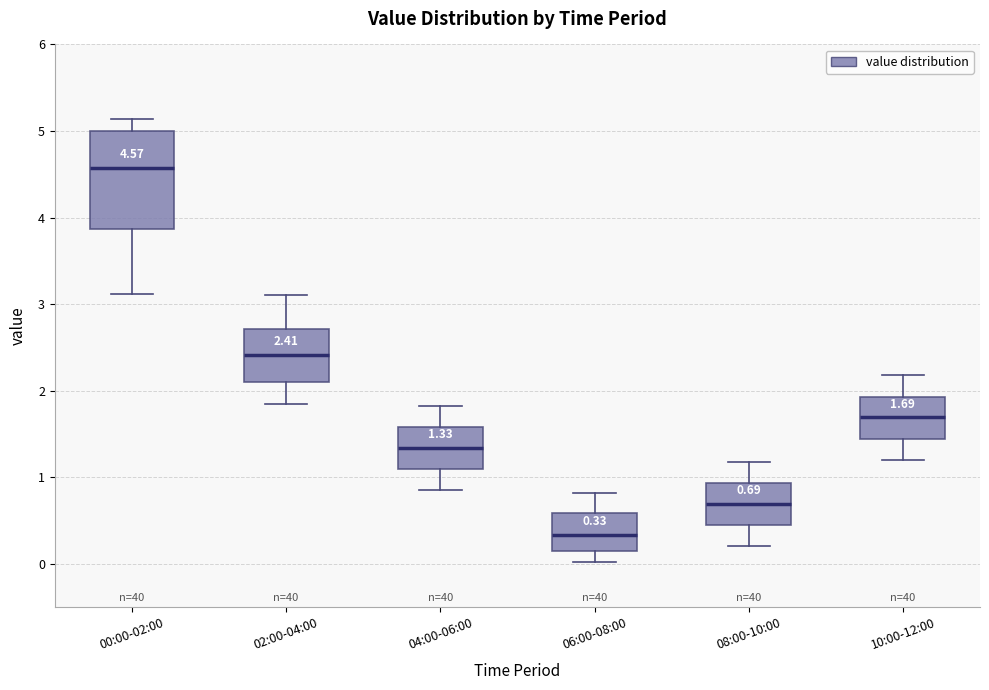

Which box is the tallest, from its lower edge to its upper edge?

00:00-02:00